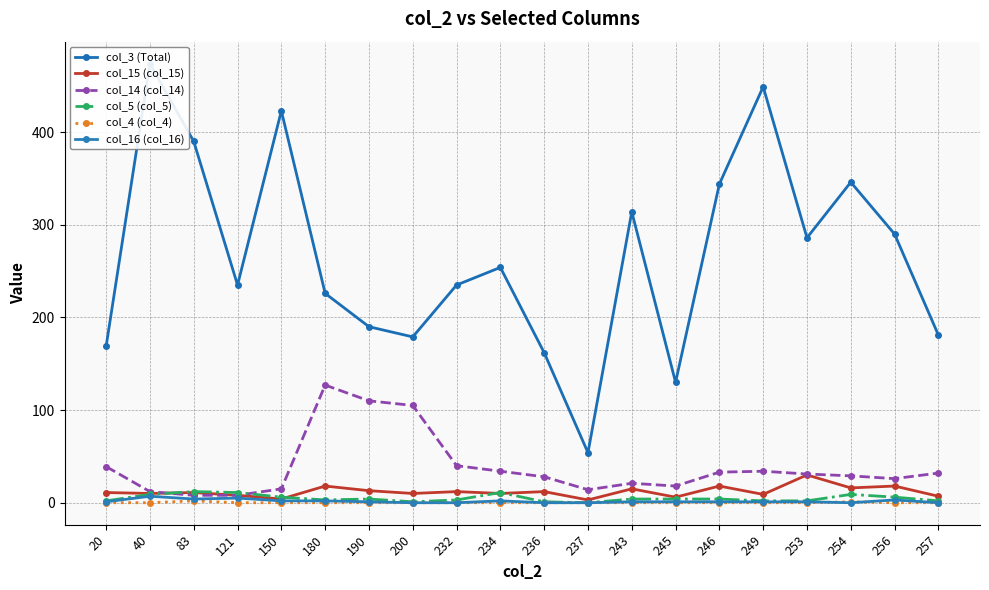

True or false: col_3 (Total) and col_16 (col_16) cross at least once.

False